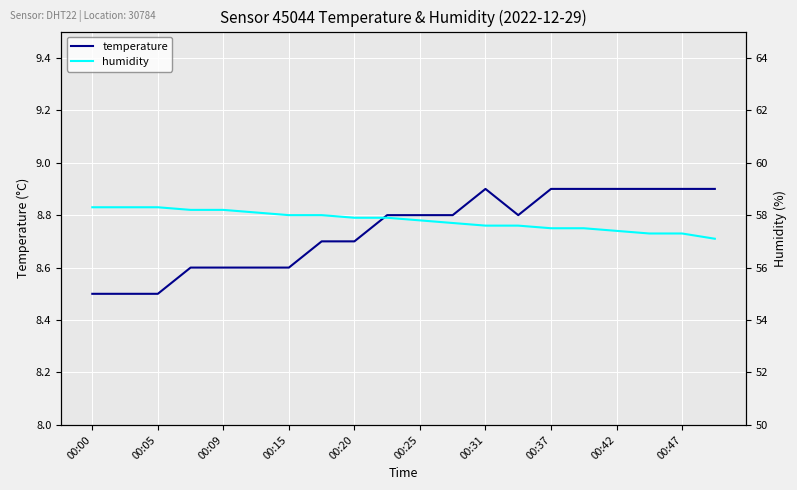

What is the value of the humidity point at the 18th from the left?

57.3